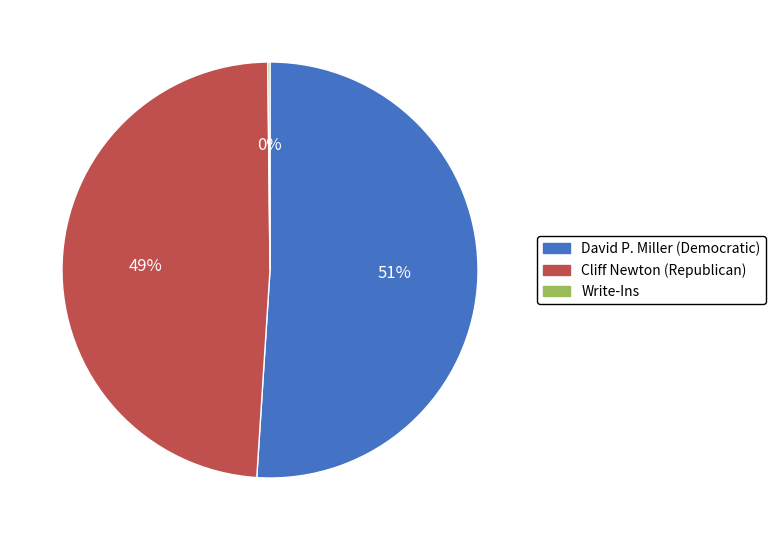

Is it true that David P. Miller (Democratic) is 51% of the pie?

True